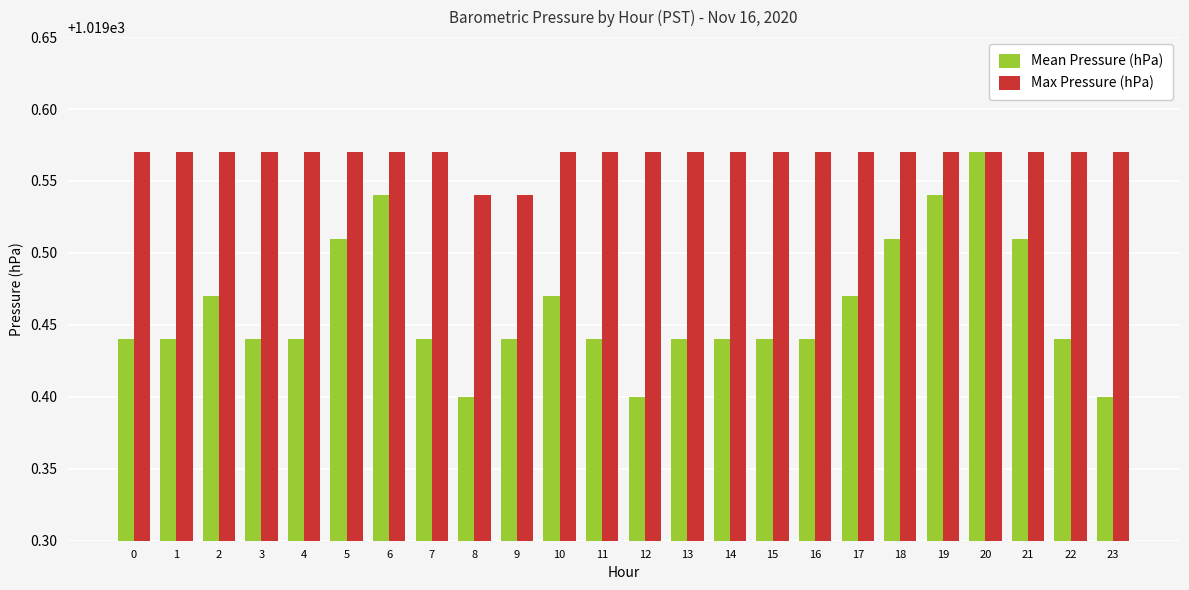

The value of Mean Pressure (hPa) at 8 is 1553.2. True or false?

False